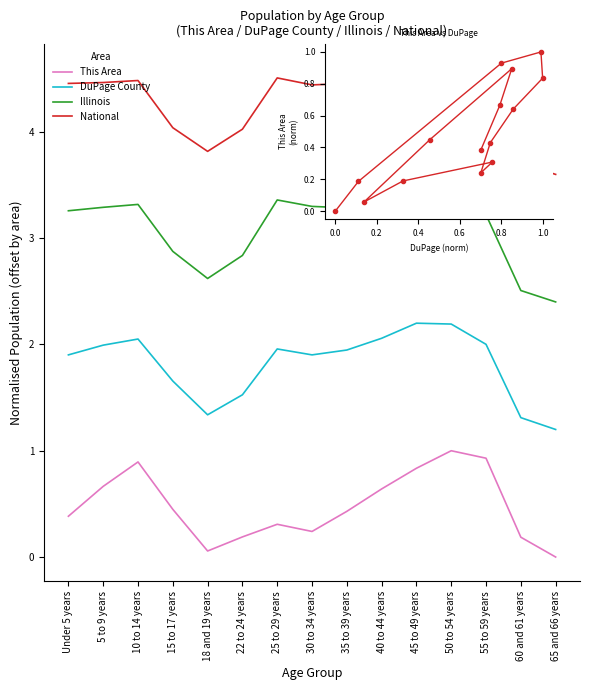

Does the chart have visible grid lines?

No